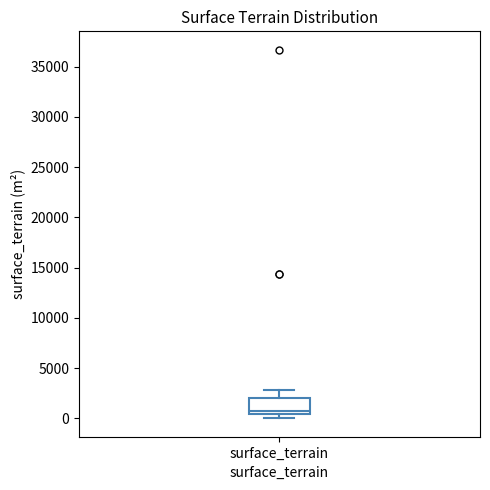

Read this box plot against the y-axis: the position of the median line, the range covered by the box, and the ends of both whiskers. The values are not printed on the chart, so give them approximately, as read against the axis.

median 500 (just above the box's lower edge), box 500 to 2000, whiskers 0 to 3000